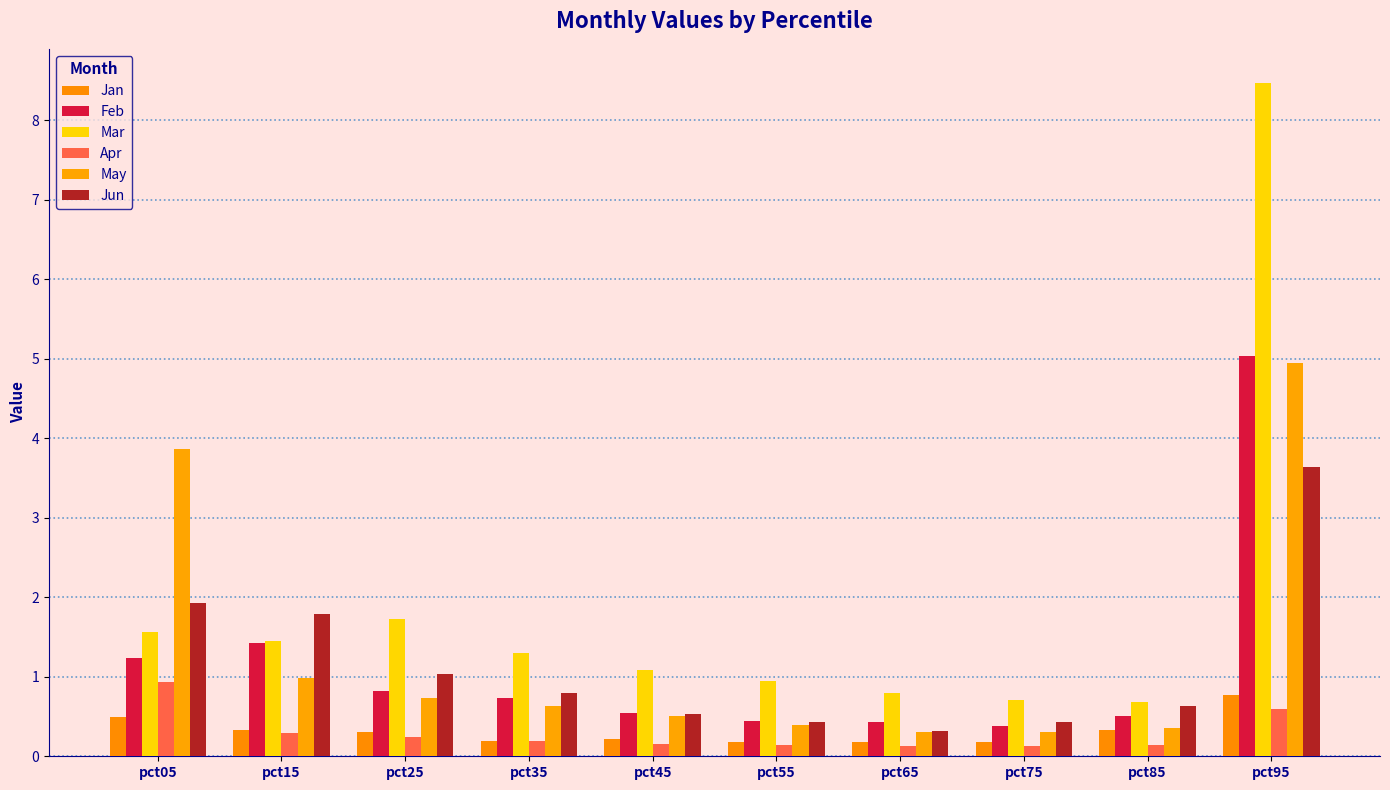

Where is Mar nearest to the value 4?

pct25